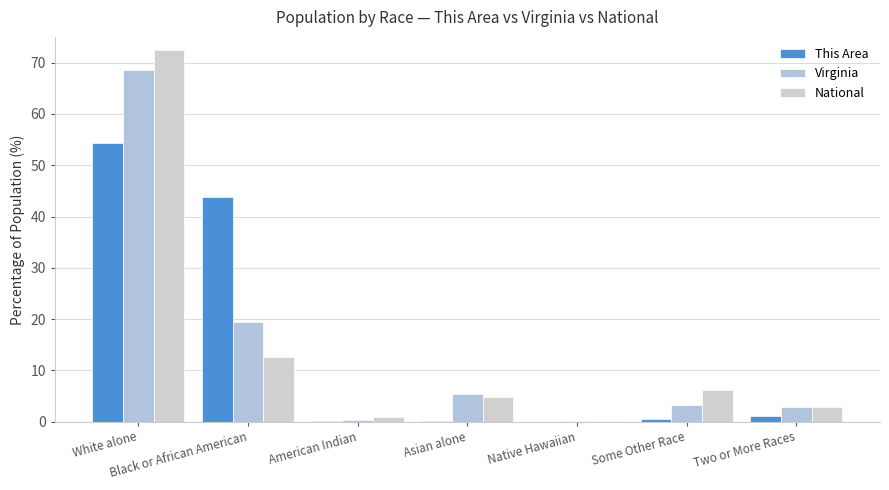

What is the sum of the National values at Some Other Race and White alone?

78.6